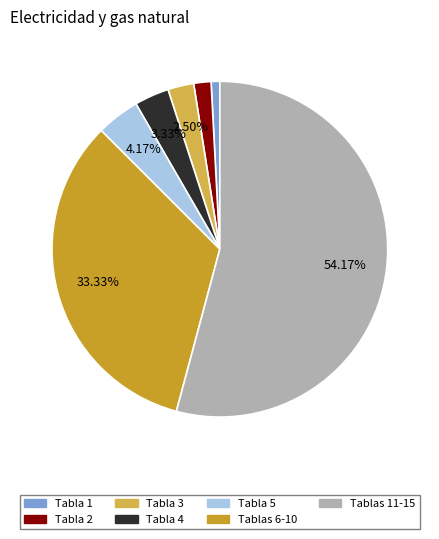

Does any single category account for the majority?

Yes